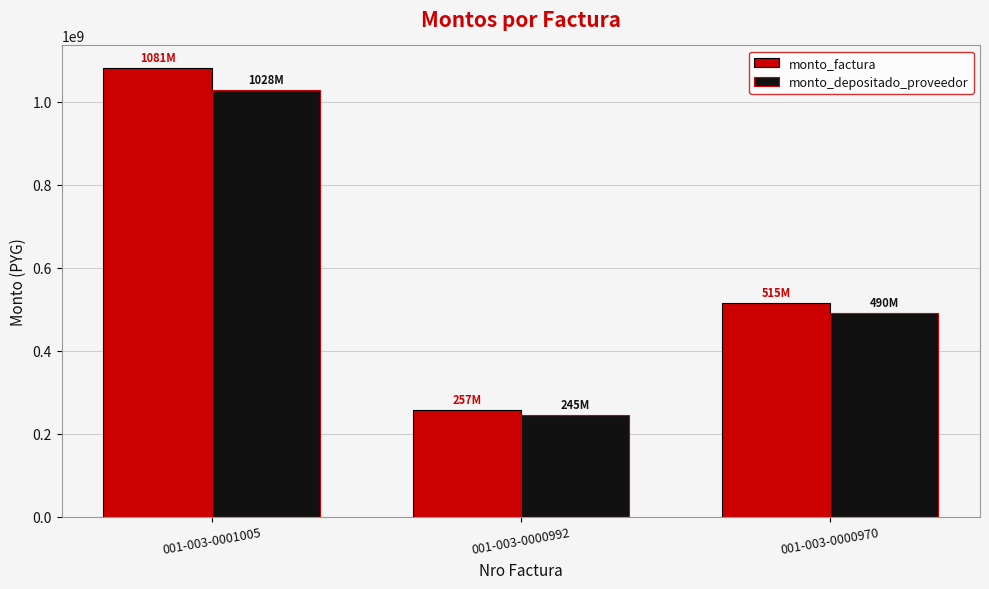

Does the chart contain stacked bars?

No